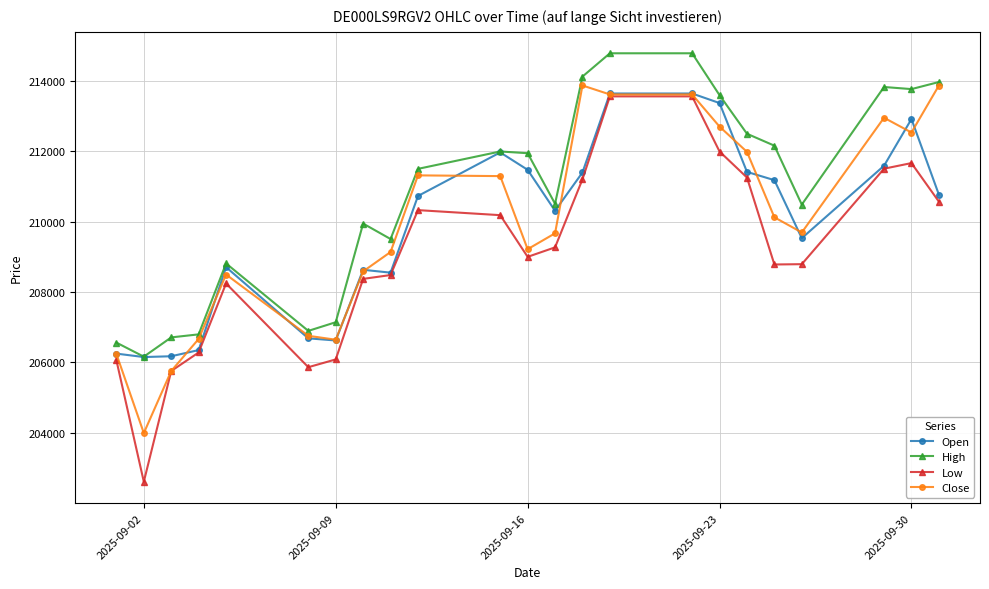

Which series has the widest spread of values?

Low